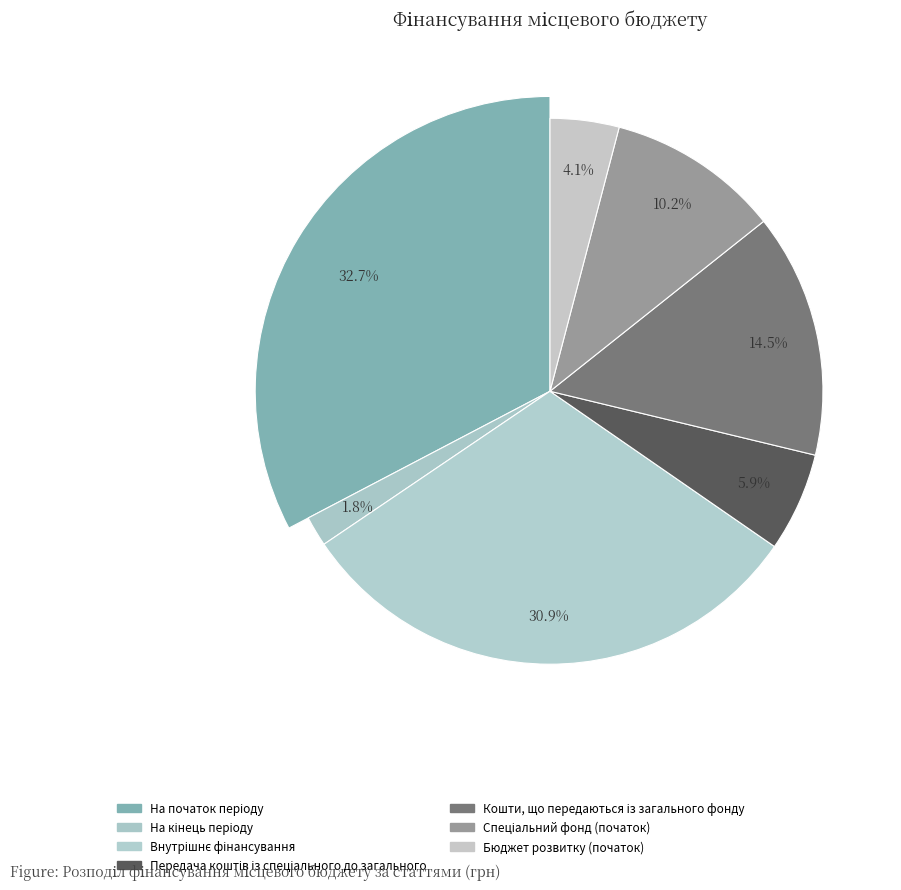

Which has a higher value, На початок періоду or Бюджет розвитку (початок)?

На початок періоду